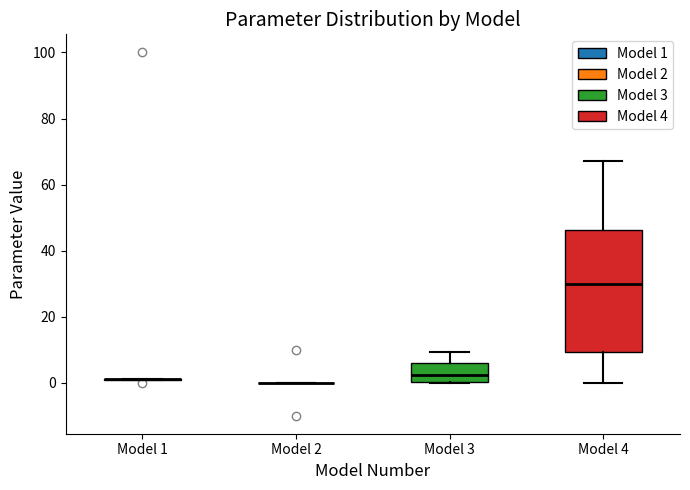

Reading left to right, transcribe this box plot: for each box, give where its median line is, the range the box spans, and where its two whiskers end, as read against the y-axis. The values are not printed on the chart, so give them approximately, as read against the axis.

Model 1: box collapsed to a line at 2, whiskers 0 to 2
Model 2: box collapsed to a line at 0, whiskers 0 to 0
Model 3: median 2, box 0 to 6, whiskers 0 to 10
Model 4: median 30, box 10 to 46, whiskers 0 to 68